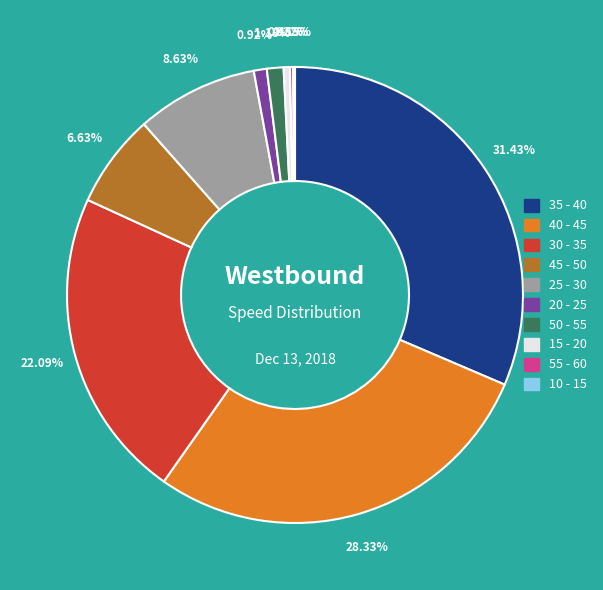

What is the ratio of the value at 20 - 25 to the value at 50 - 55?

0.8